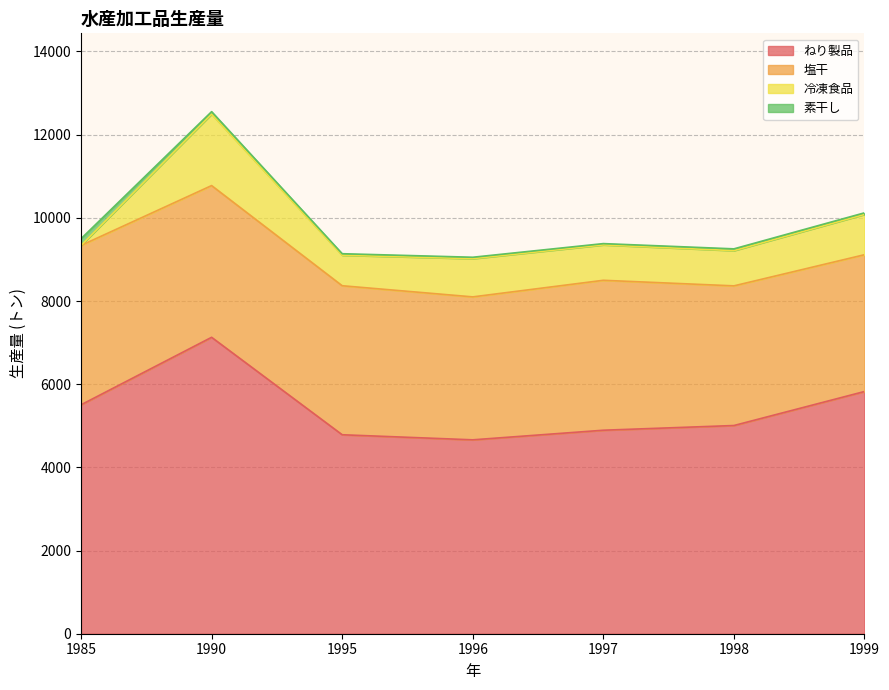

What value does the ねり製品 series have at 1997, to the nearest 10?

4890